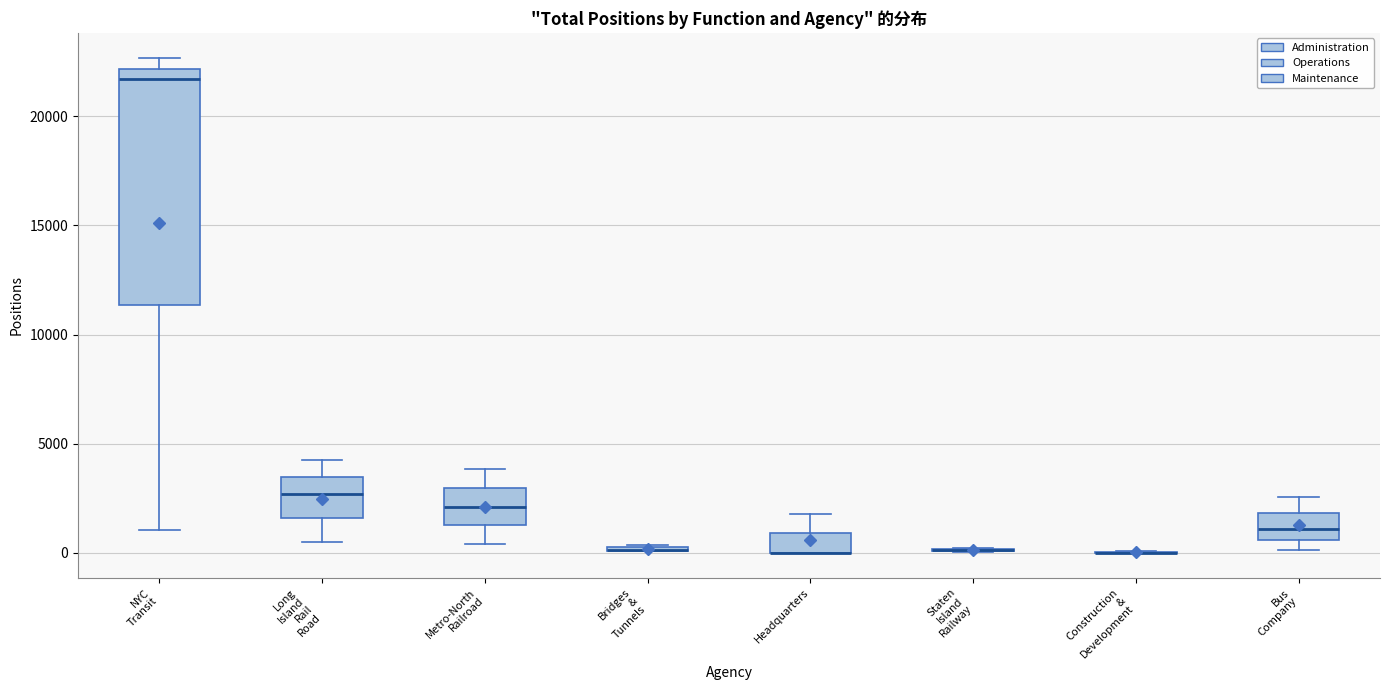

Comparing the boxes themselves (not the whiskers), which one is the tallest?

NYC Transit